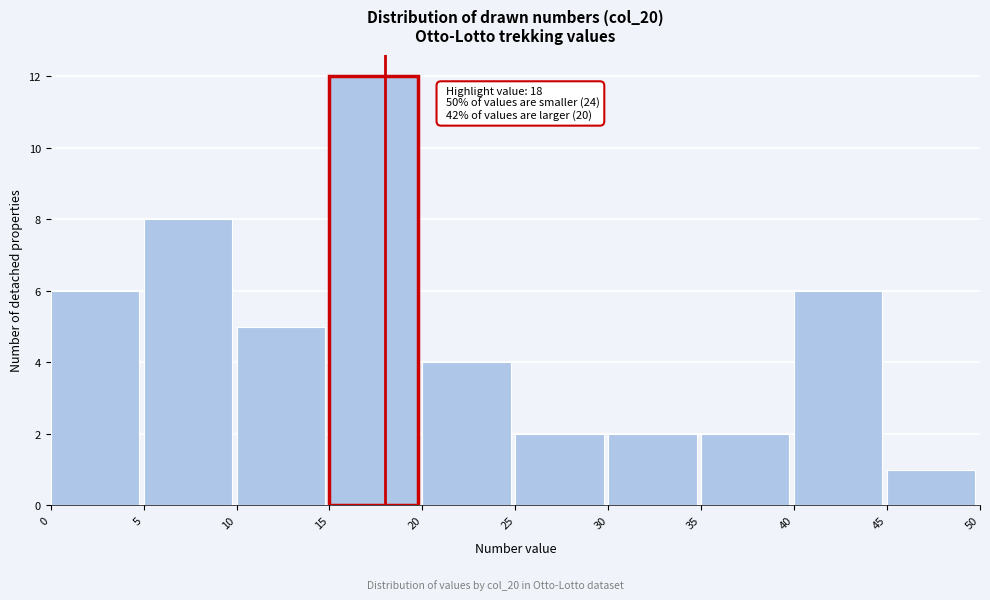

Over which range of the x-axis is the bar tallest?

15 to 20